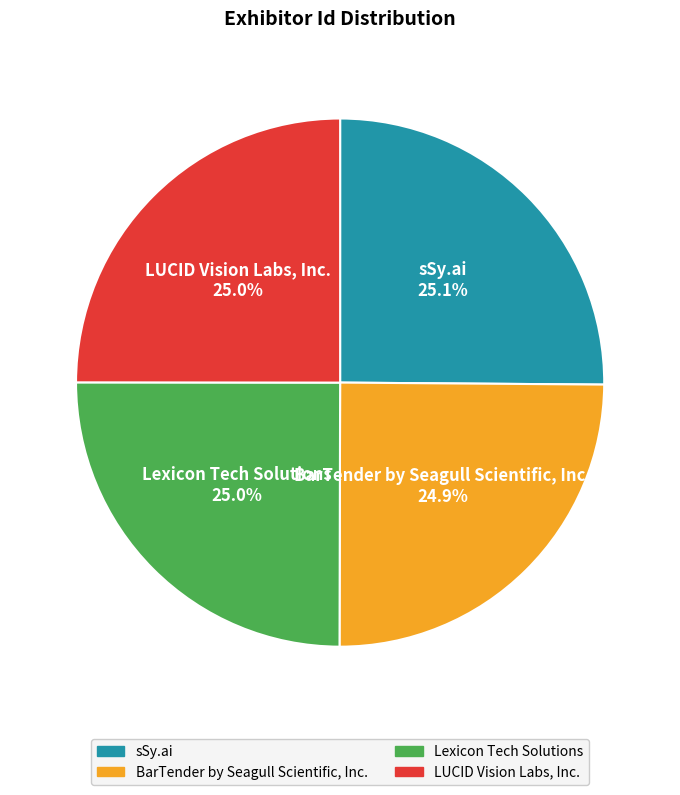

To the nearest percent, what is the combined percentage of Lexicon Tech Solutions and BarTender by Seagull Scientific, Inc.?

50%